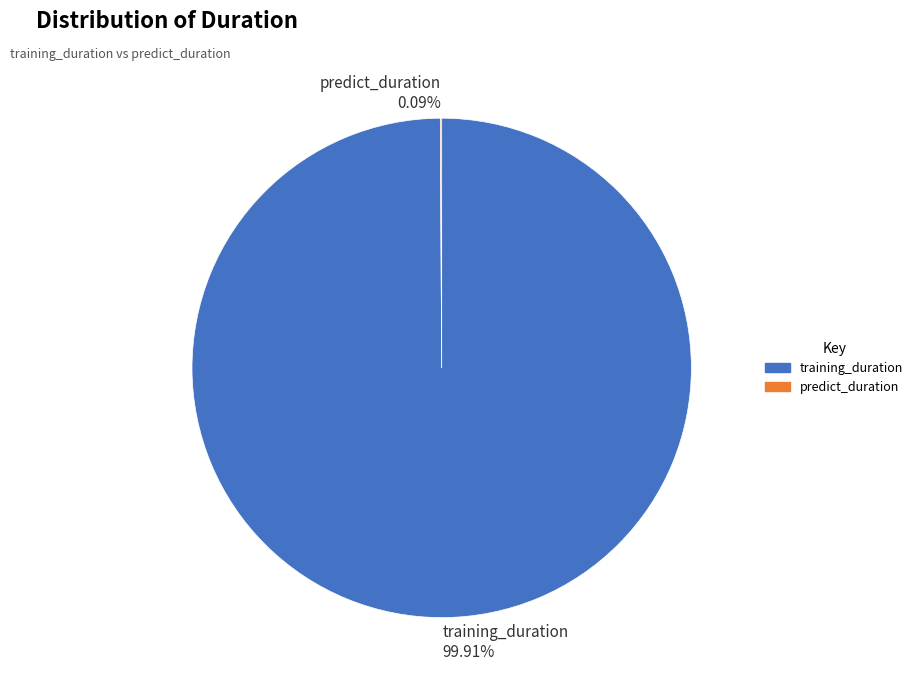

Is there any slice that represents more than half of the pie?

Yes